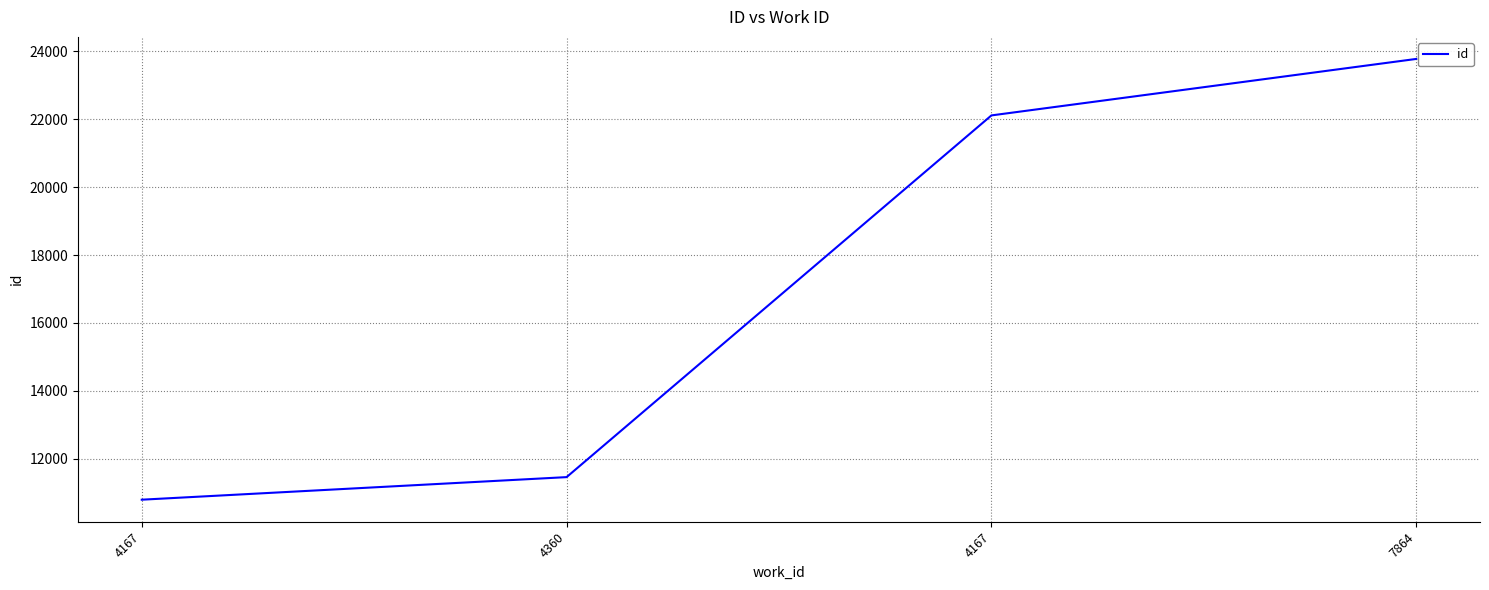

How many series are shown in this chart?

1